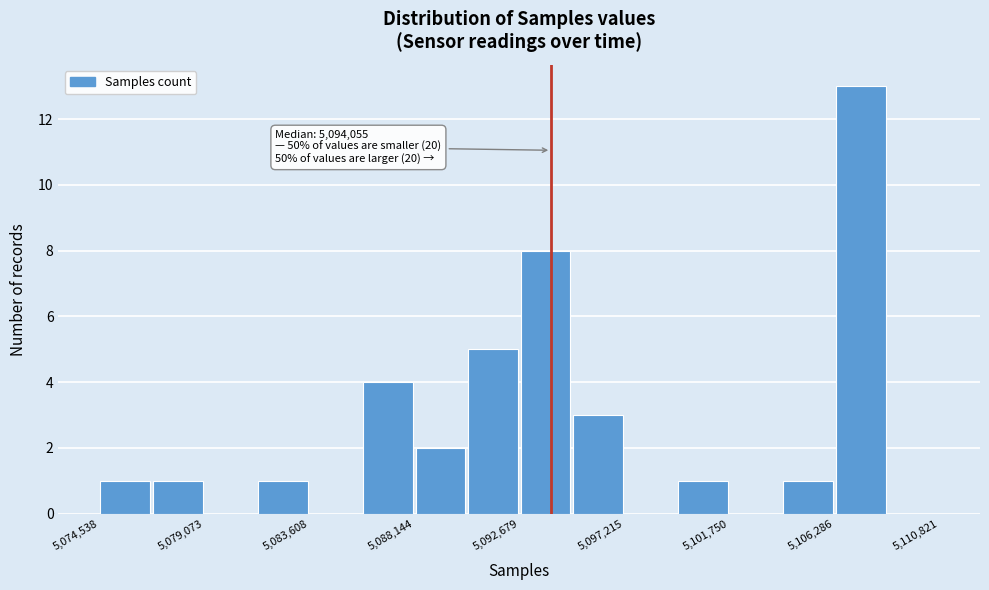

Over which range of the x-axis is the bar tallest?

5106500 to 5108500